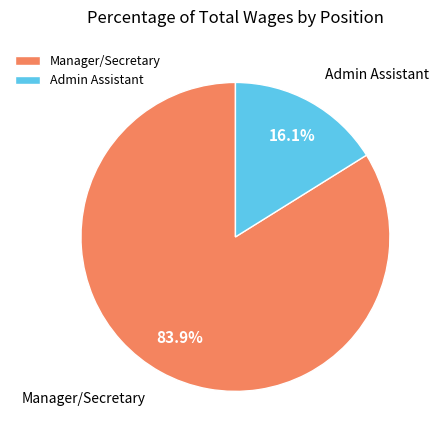

True or false: Admin Assistant accounts for 16% of the total.

True